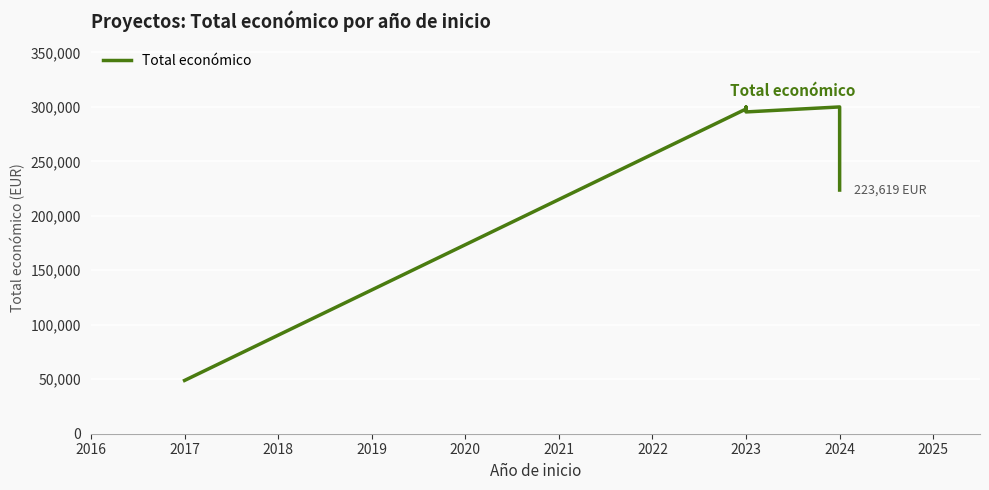

What is the difference between the maximum and minimum values?

251004